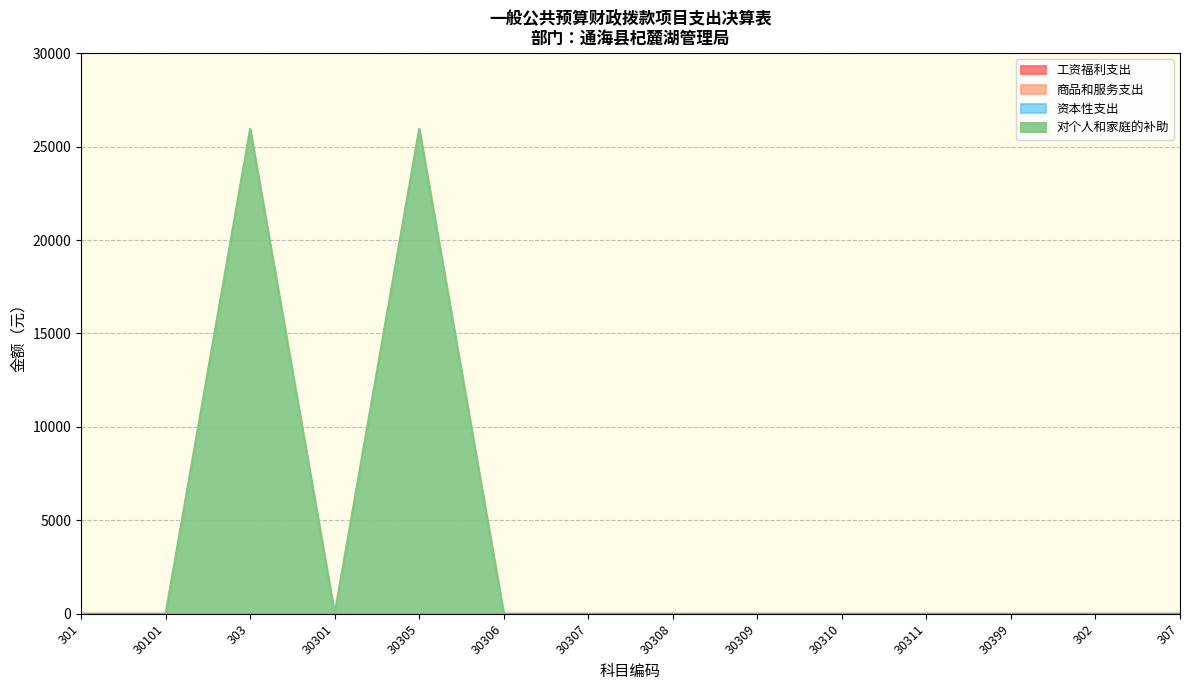

Rank the series by their maximum value, from lowest to highest.

工资福利支出, 商品和服务支出, 资本性支出, 对个人和家庭的补助